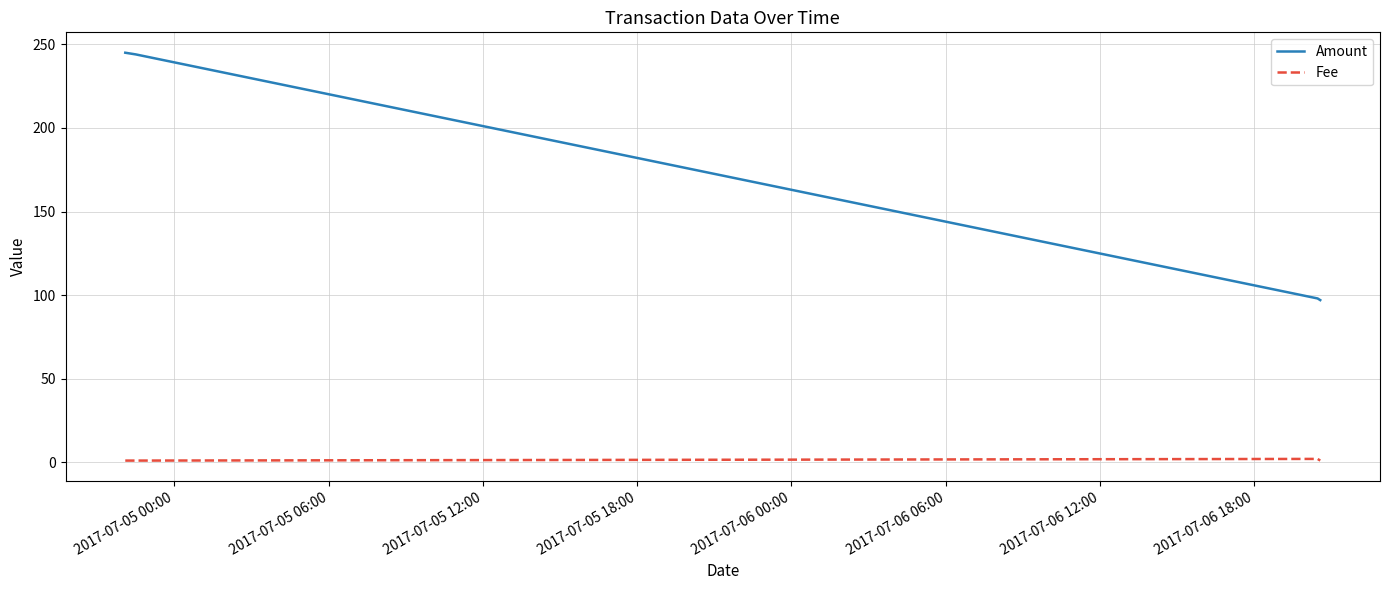

At how many categories does at least one series exceed 72?

4